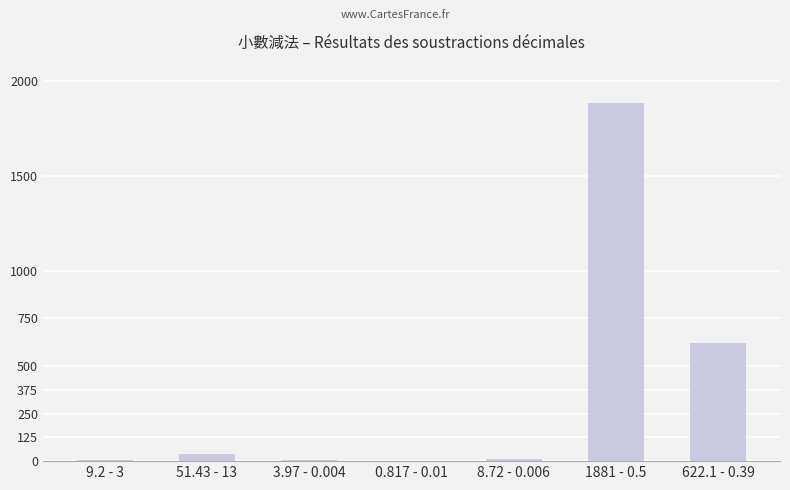

What is the maximum value shown in the chart?

1880.5